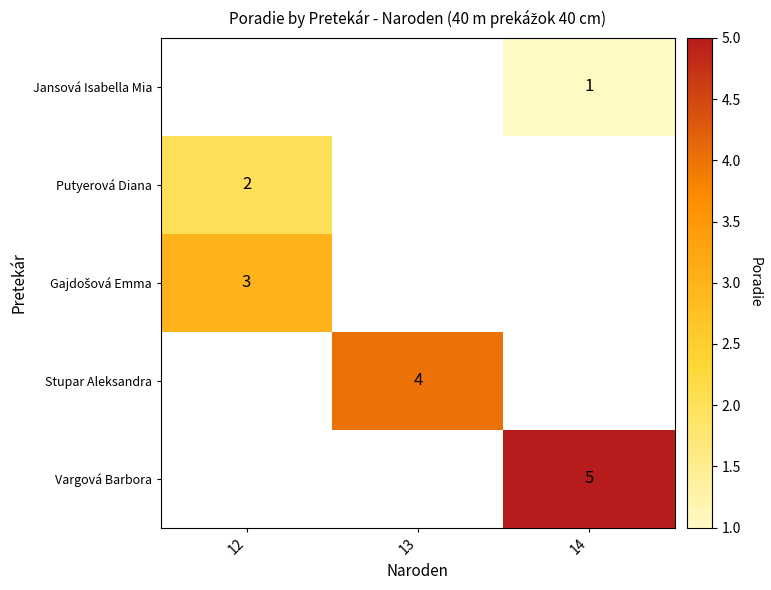

What is the difference between the highest and lowest values at 14?

4.0